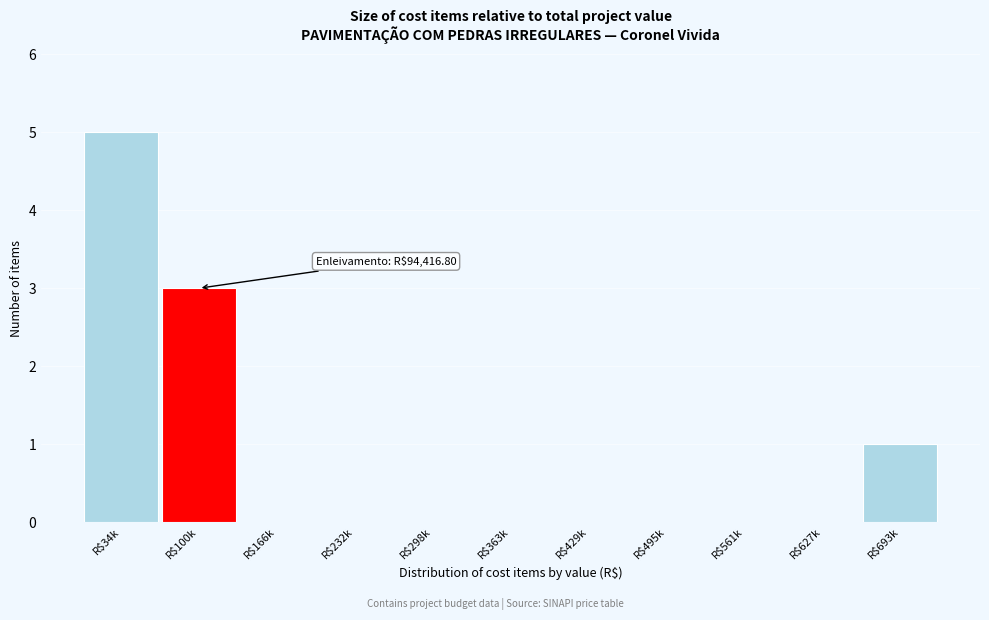

At which category does the chart reach its peak across all series?

R$34k